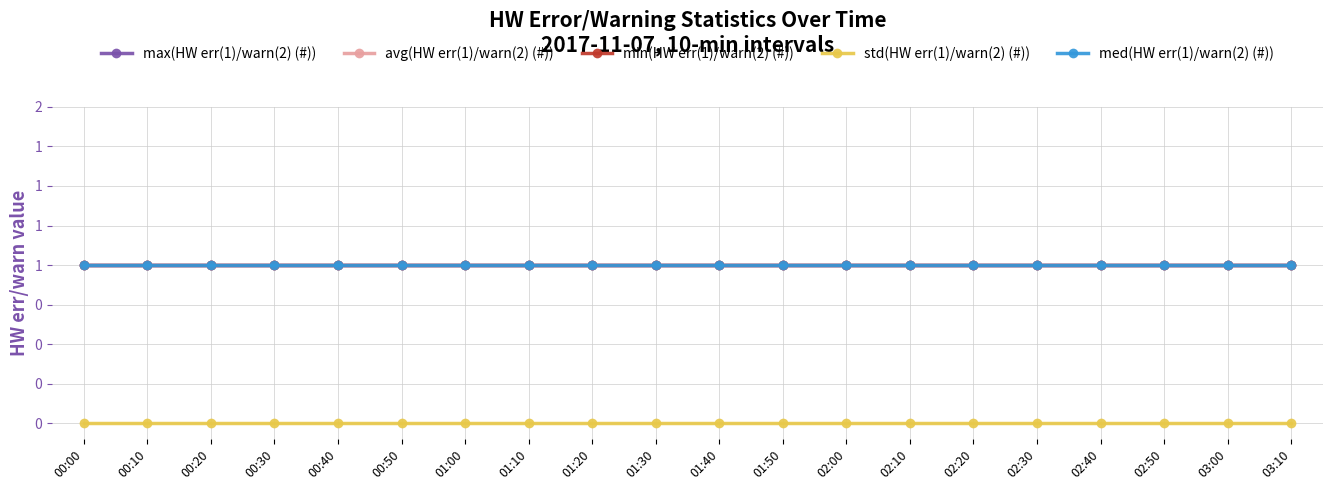

Between 02:30 and 00:10, which is larger?

02:30